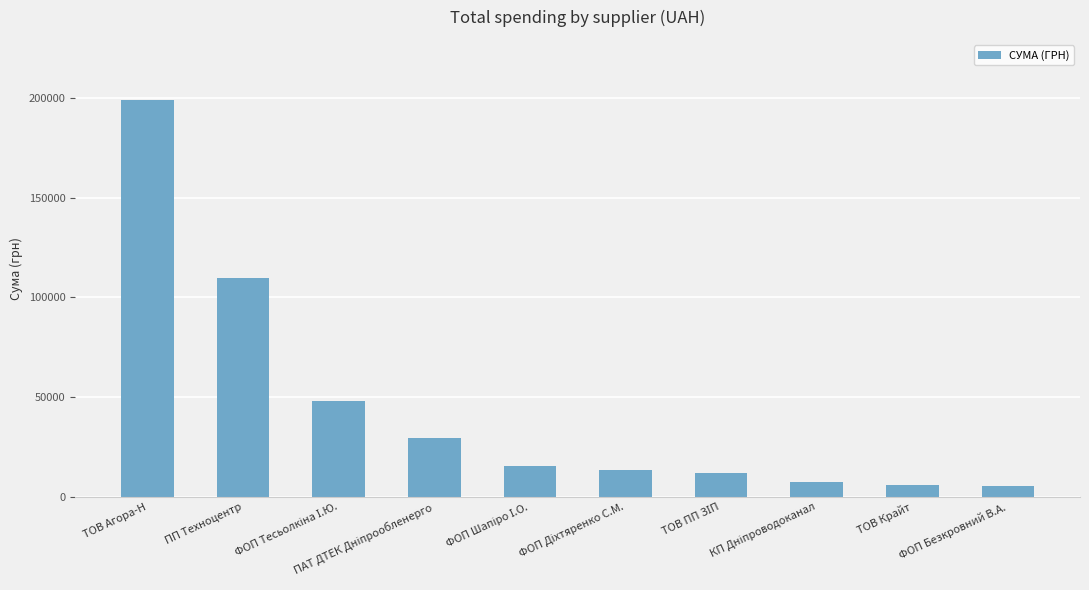

What is the difference between the maximum and minimum values?

193493.9